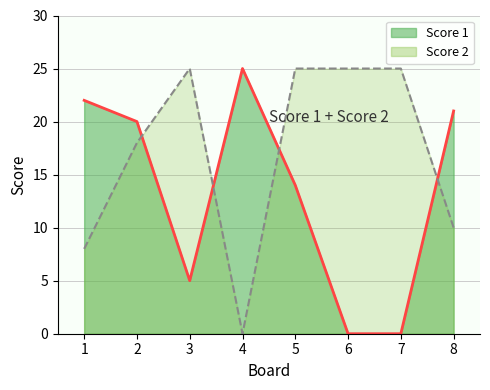

At which category does the chart reach its peak across all series?

4